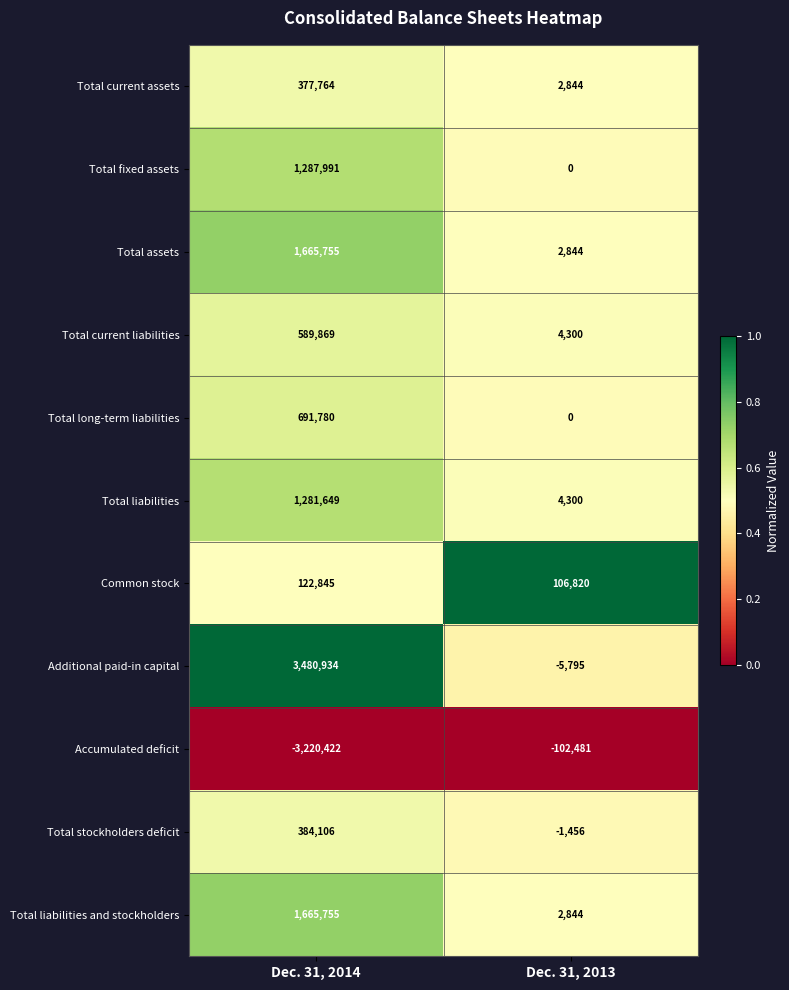

Count the number of categories in the chart.

2